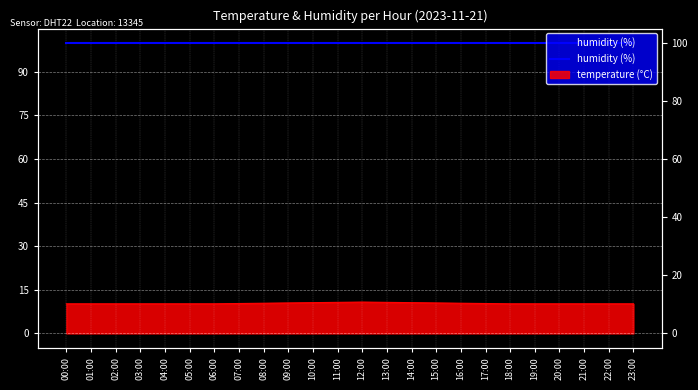

Which category has the lowest value across all series?

00:00